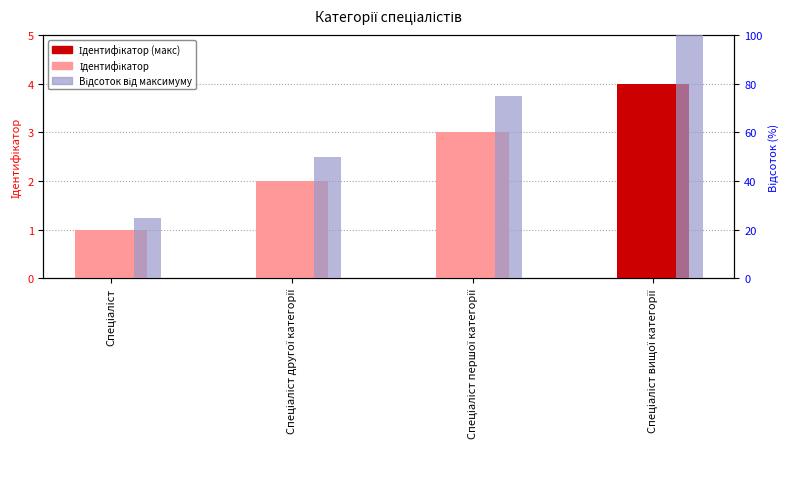

Count the number of data series in this chart.

2